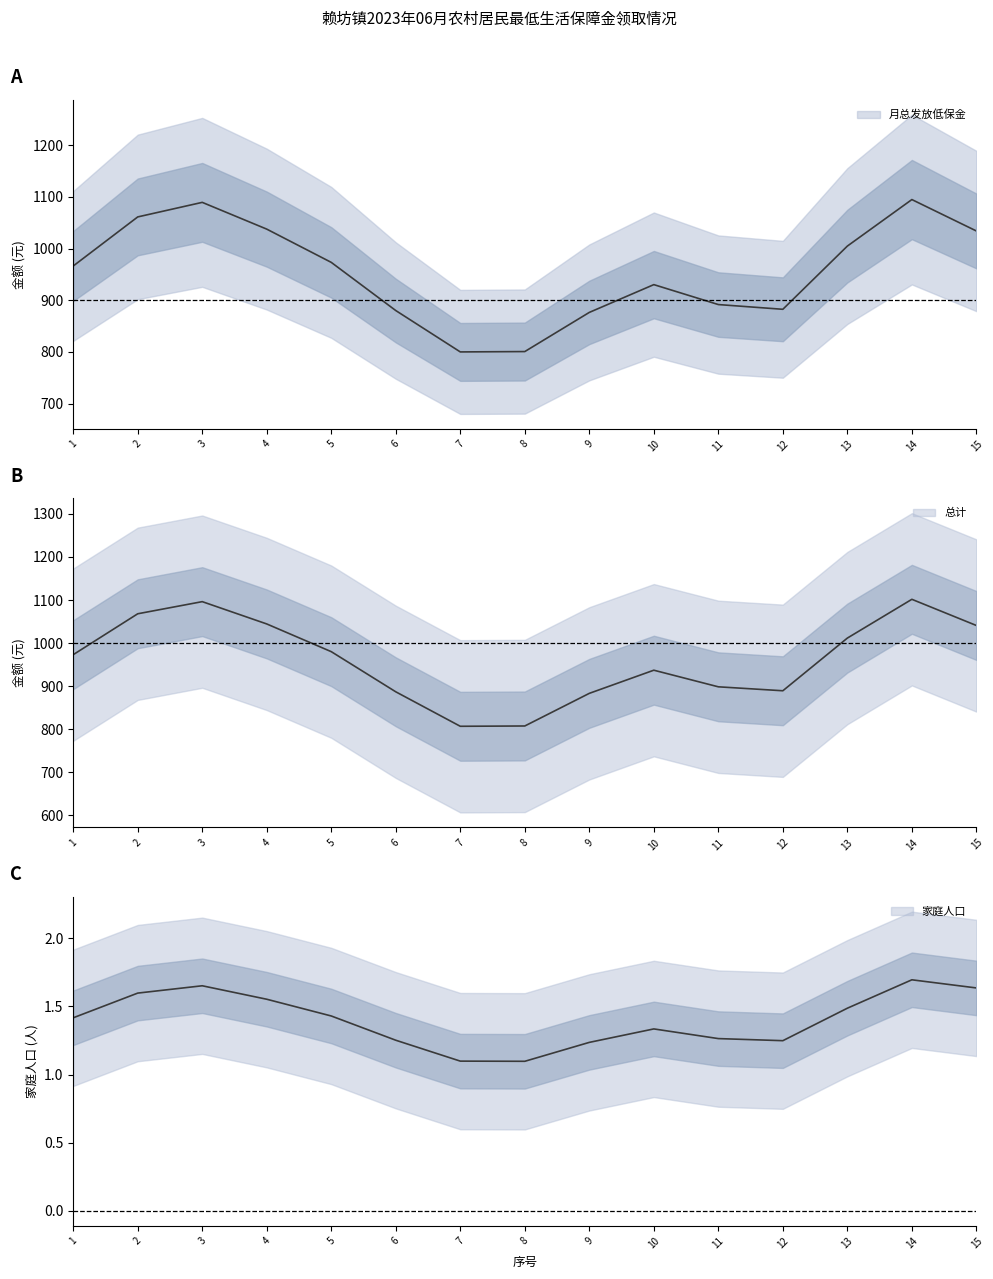

Which series has the largest range (max minus min)?

月总发放低保金